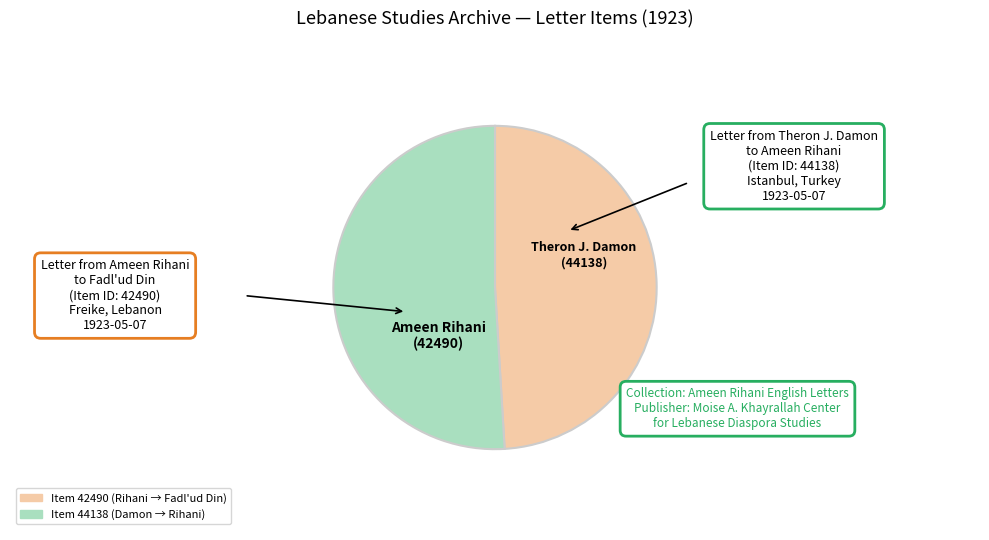

Is there a majority slice in this chart?

Yes